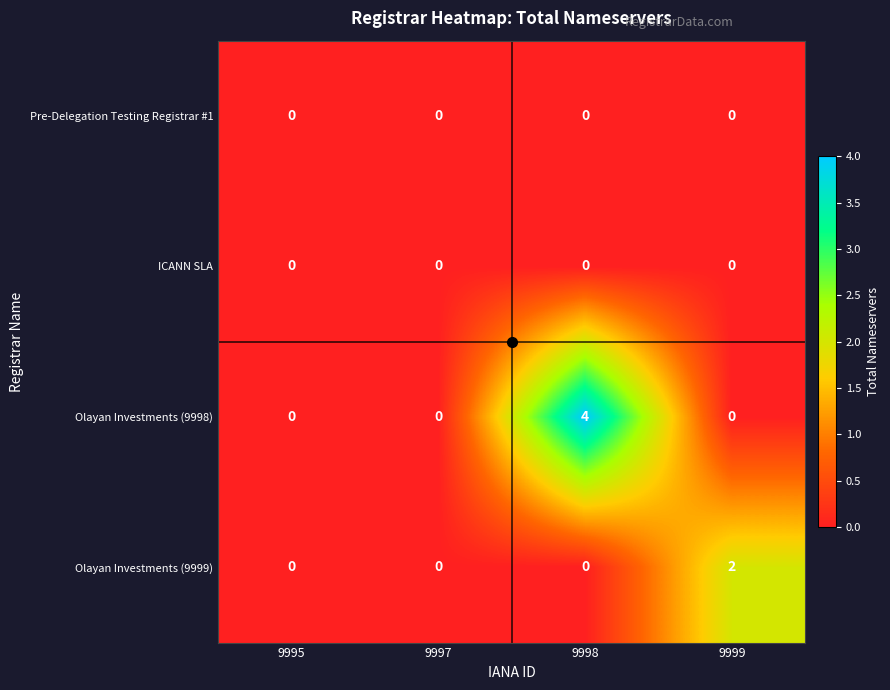

What is the spread (max minus min) of values at 9998?

4